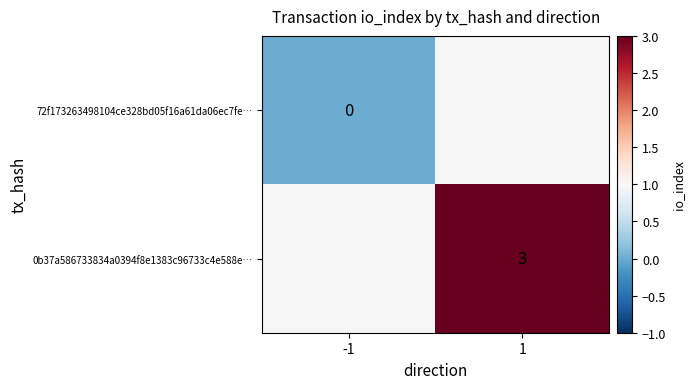

Is it true that 0b37a586733834a0394f8e1383c96733c4e588e… equals 2 at 1?

False